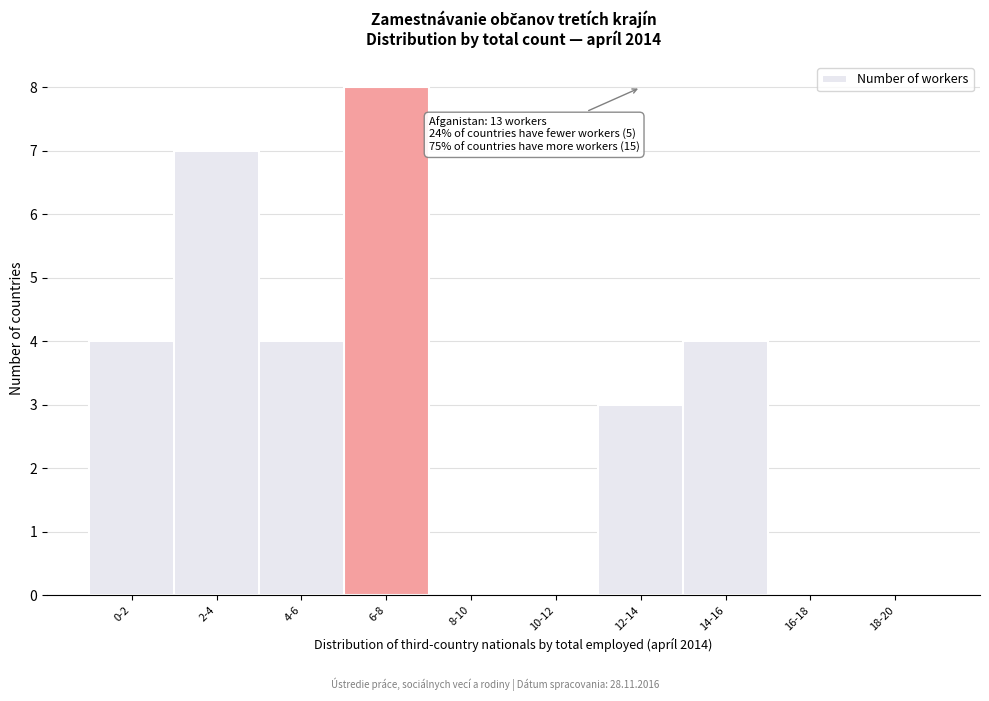

Reading left to right, list all the values displayed in this chart.

0-2=4	2-4=7	4-6=4	6-8=8	8-10=0	10-12=0	12-14=3	14-16=4	16-18=0	18-20=0